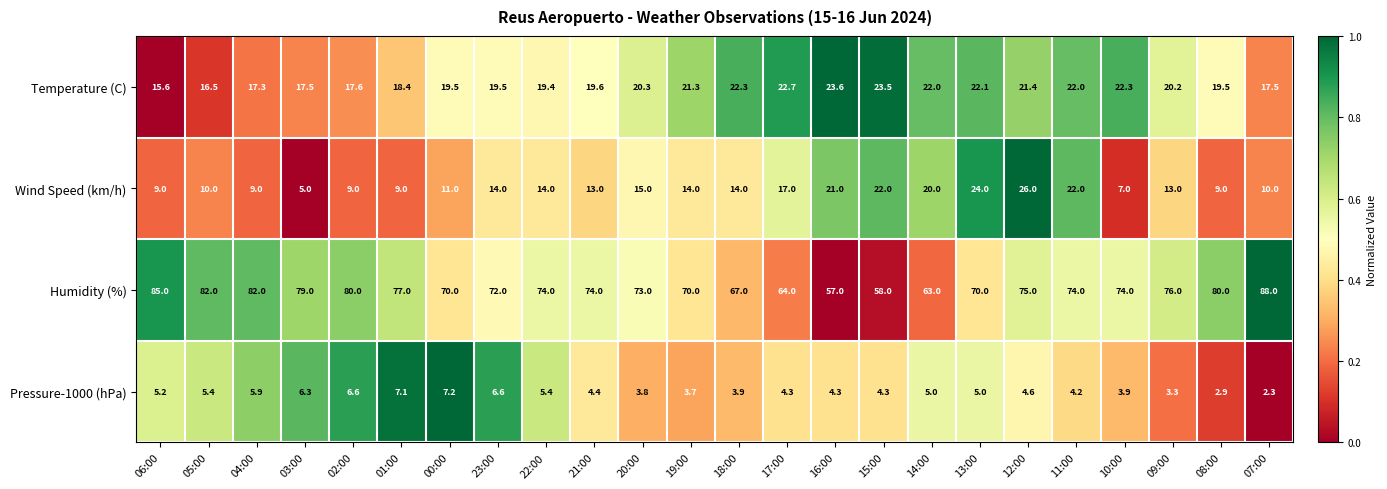

List the series in order of their peak value, lowest first.

Pressure-1000 (hPa), Temperature (C), Wind Speed (km/h), Humidity (%)